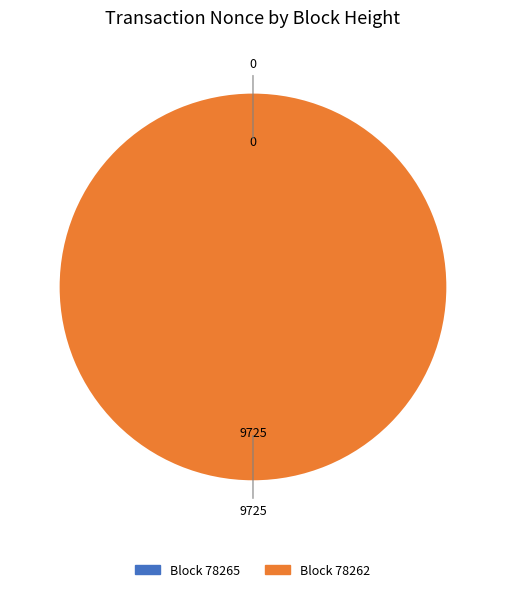

To the nearest percent, what is the difference between the largest and smallest slice percentages?

100%